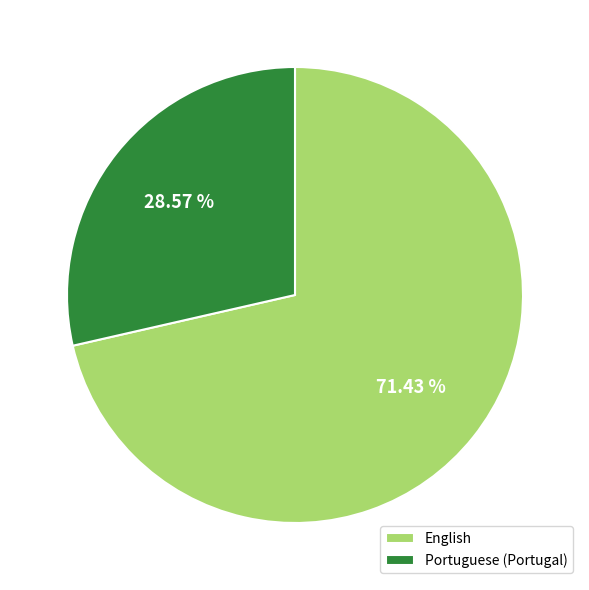

Which slice is the largest?

English